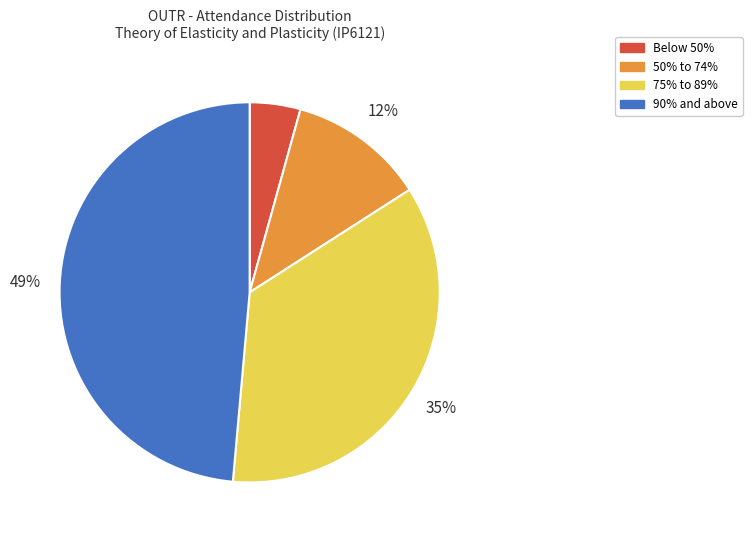

Does any single category account for the majority?

No